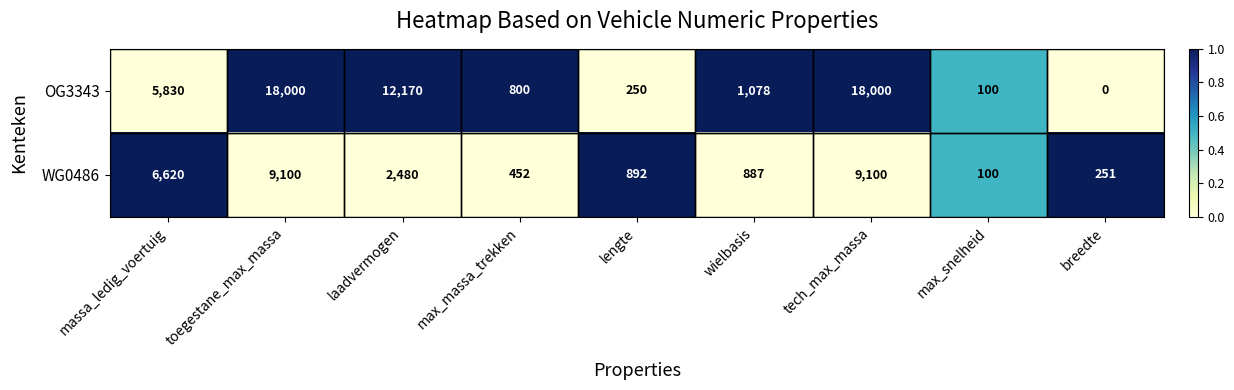

What is the greatest value displayed?

18000